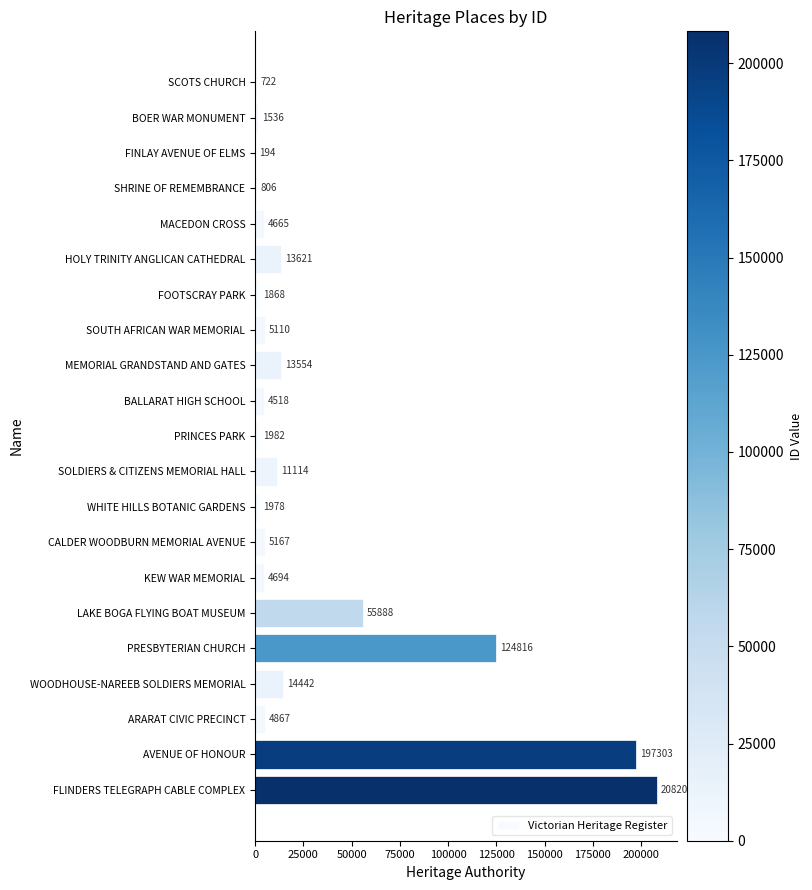

At which label is the value closest to 104201?

PRESBYTERIAN CHURCH